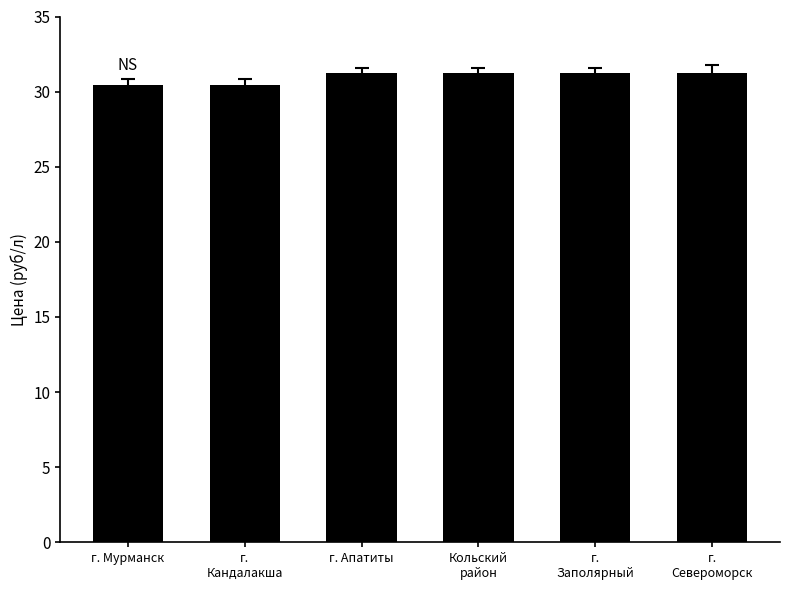

What position from the left is г. Мурманск?

1